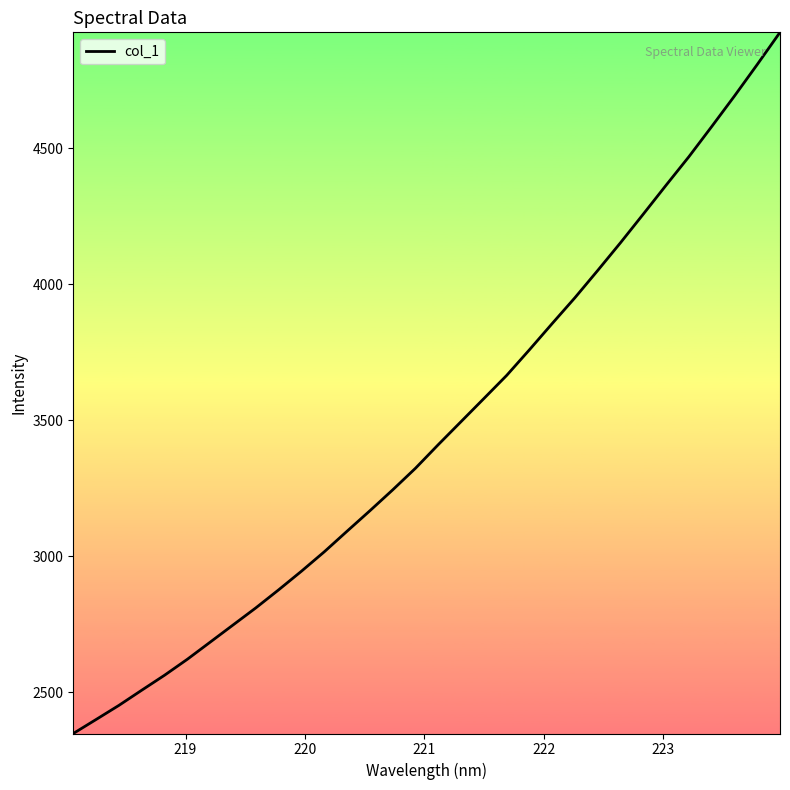

What is the minimum value shown in the chart?

2347.4